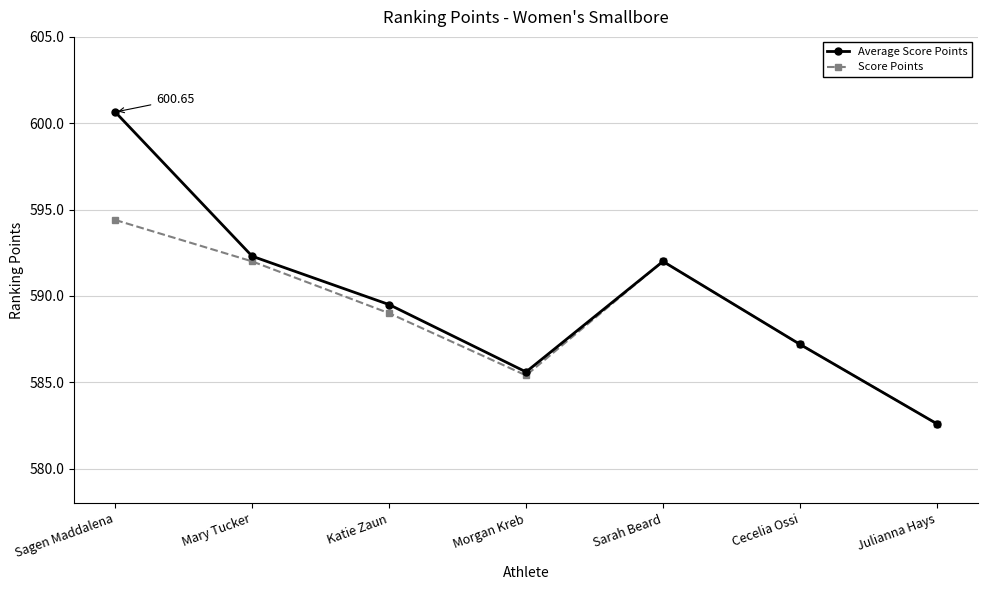

What is the difference between the highest and lowest values at Mary Tucker?

0.3